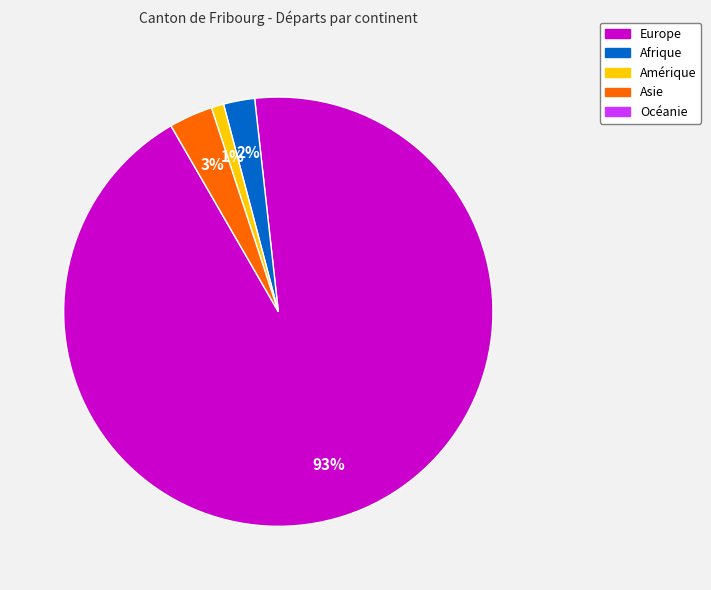

Does any single category account for the majority?

Yes